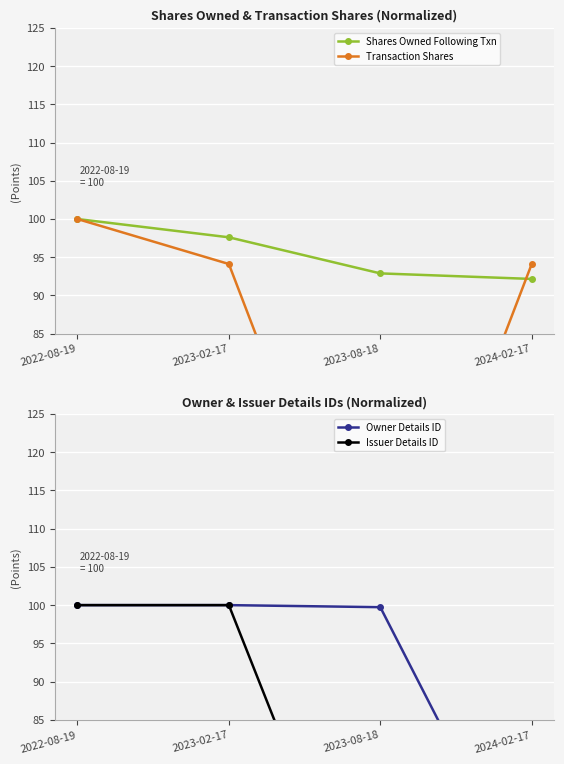

Which series ends up on top after the final intersection of Transaction Shares and Shares Owned Following Txn?

Transaction Shares